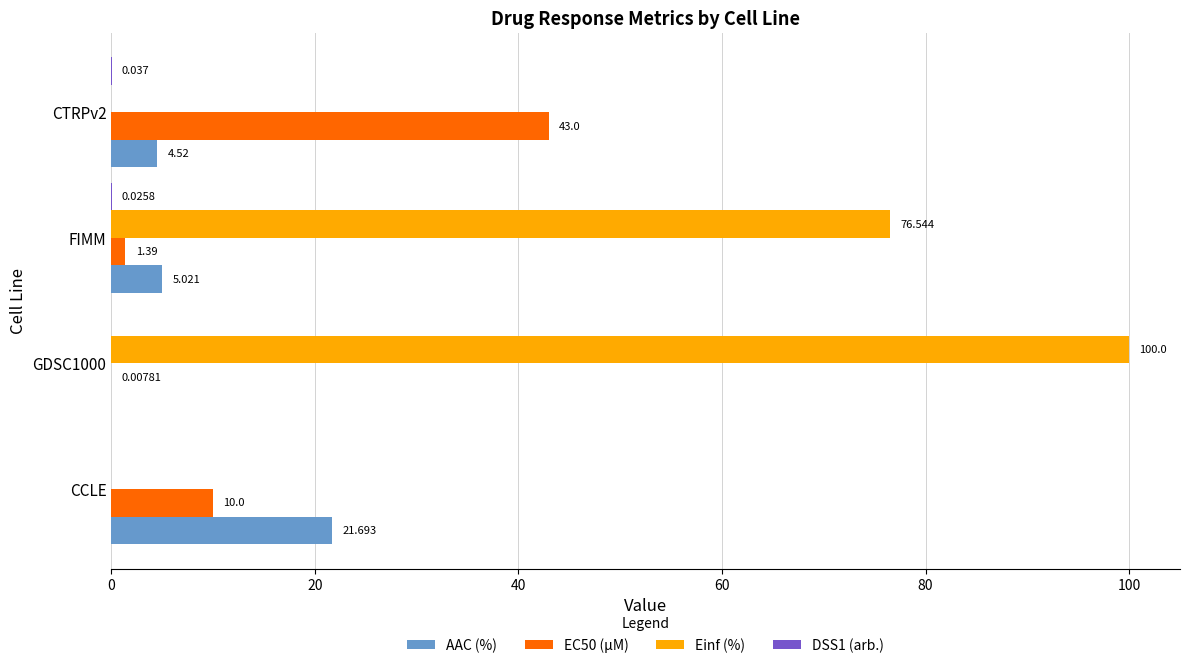

Where is AAC (%) nearest to the value 10?

FIMM